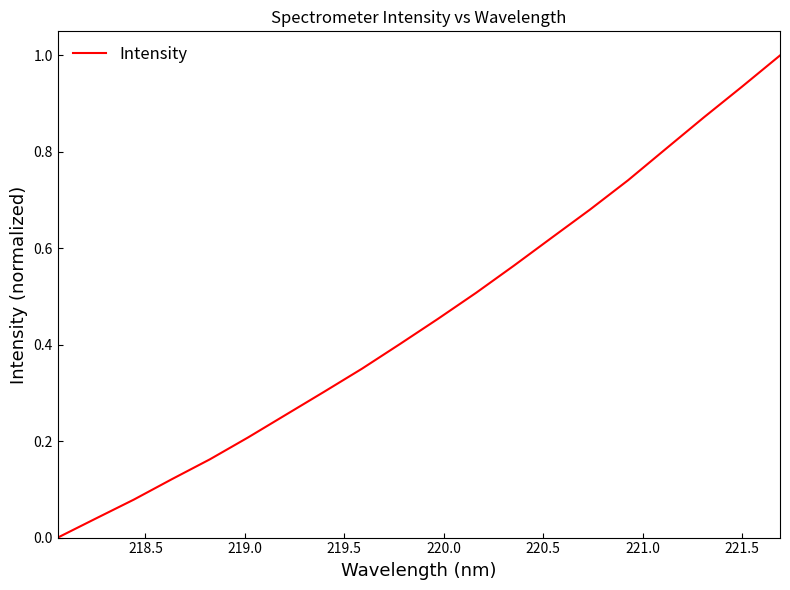

Does the chart display data point markers on the line(s)?

No